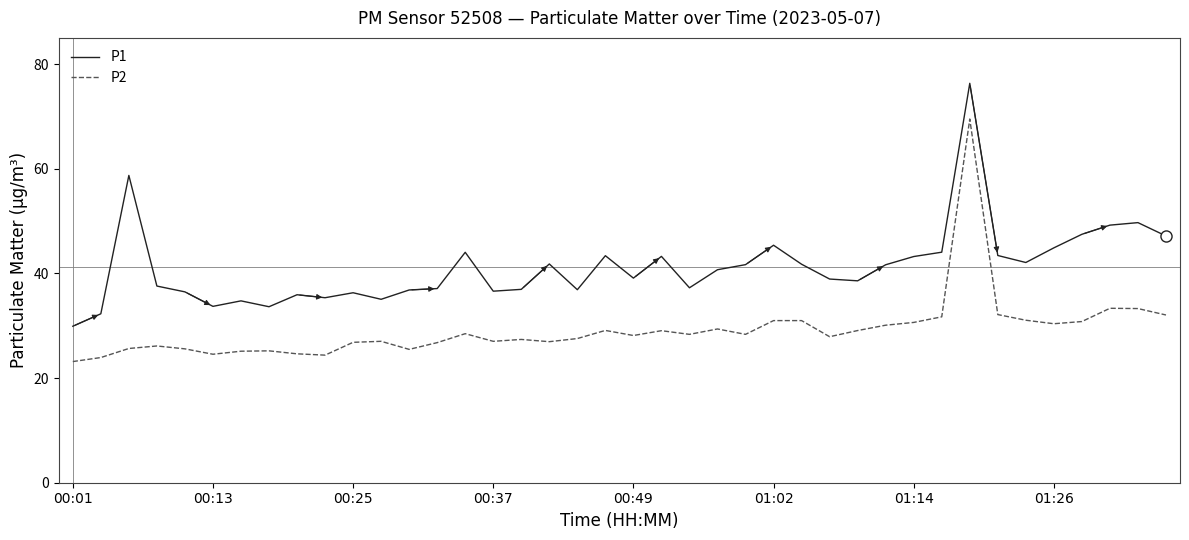

Does the chart display data point markers on the line(s)?

No